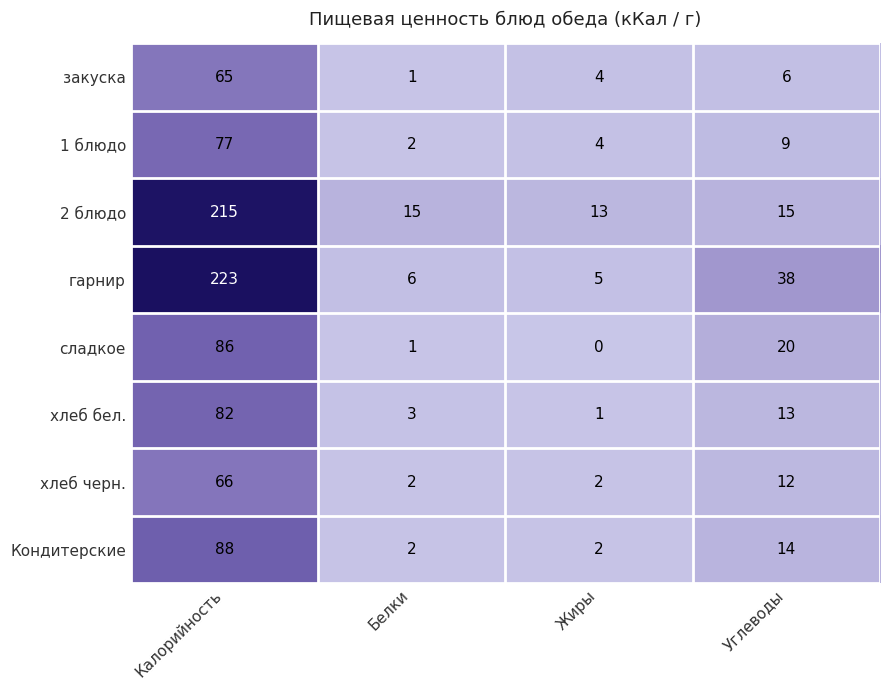

What is the difference between the гарнир values at Калорийность and Жиры?

218